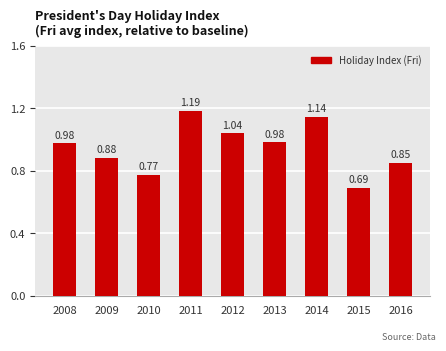

What is the difference between the maximum and second lowest values?

0.4